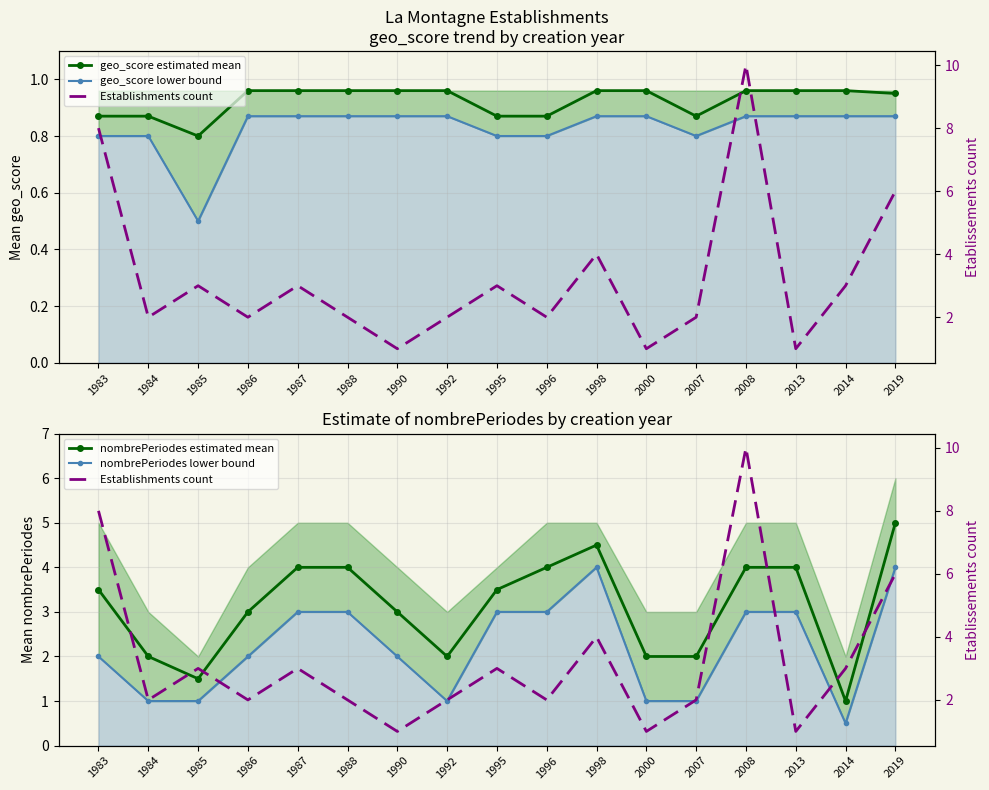

True or false: geo_score lower bound and Establishments count cross at least once.

False